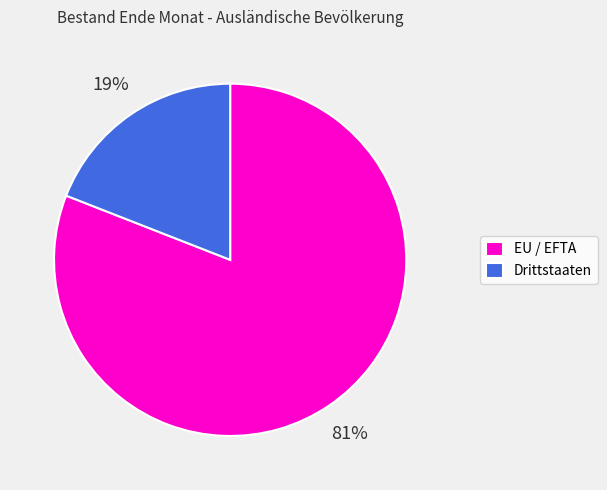

Which category has the biggest portion of the pie?

EU / EFTA